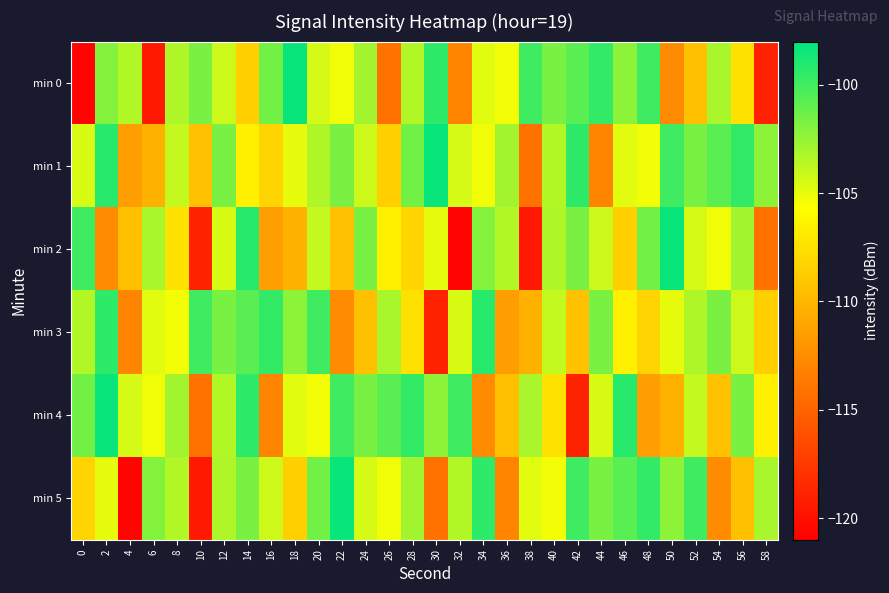

At how many categories does at least one series exceed -110?

30